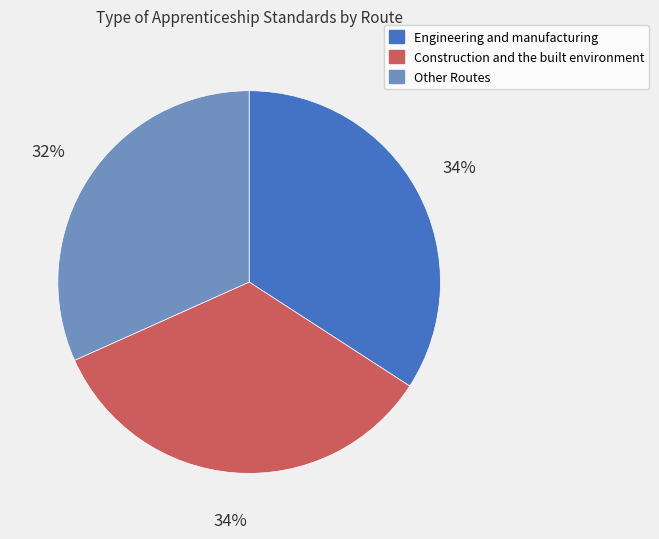

To the nearest percent, what is the difference between the largest and smallest slice percentages?

2%